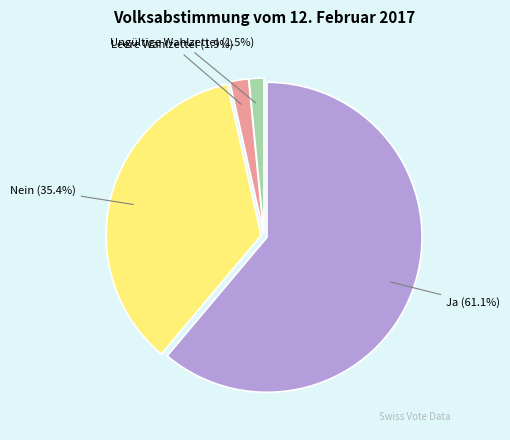

Does Ja represent more than half of the total?

Yes